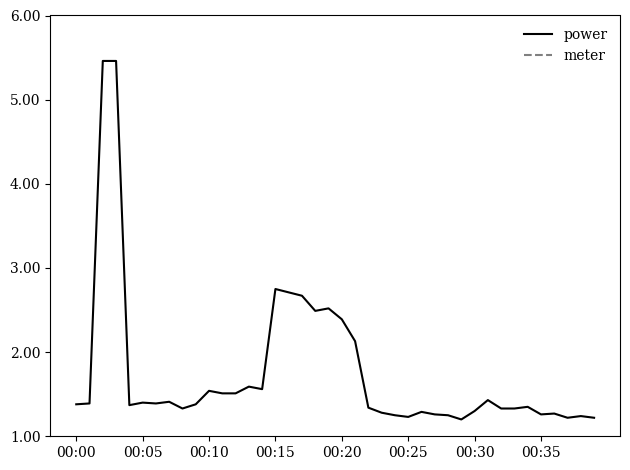

Which series has the widest spread of values?

power